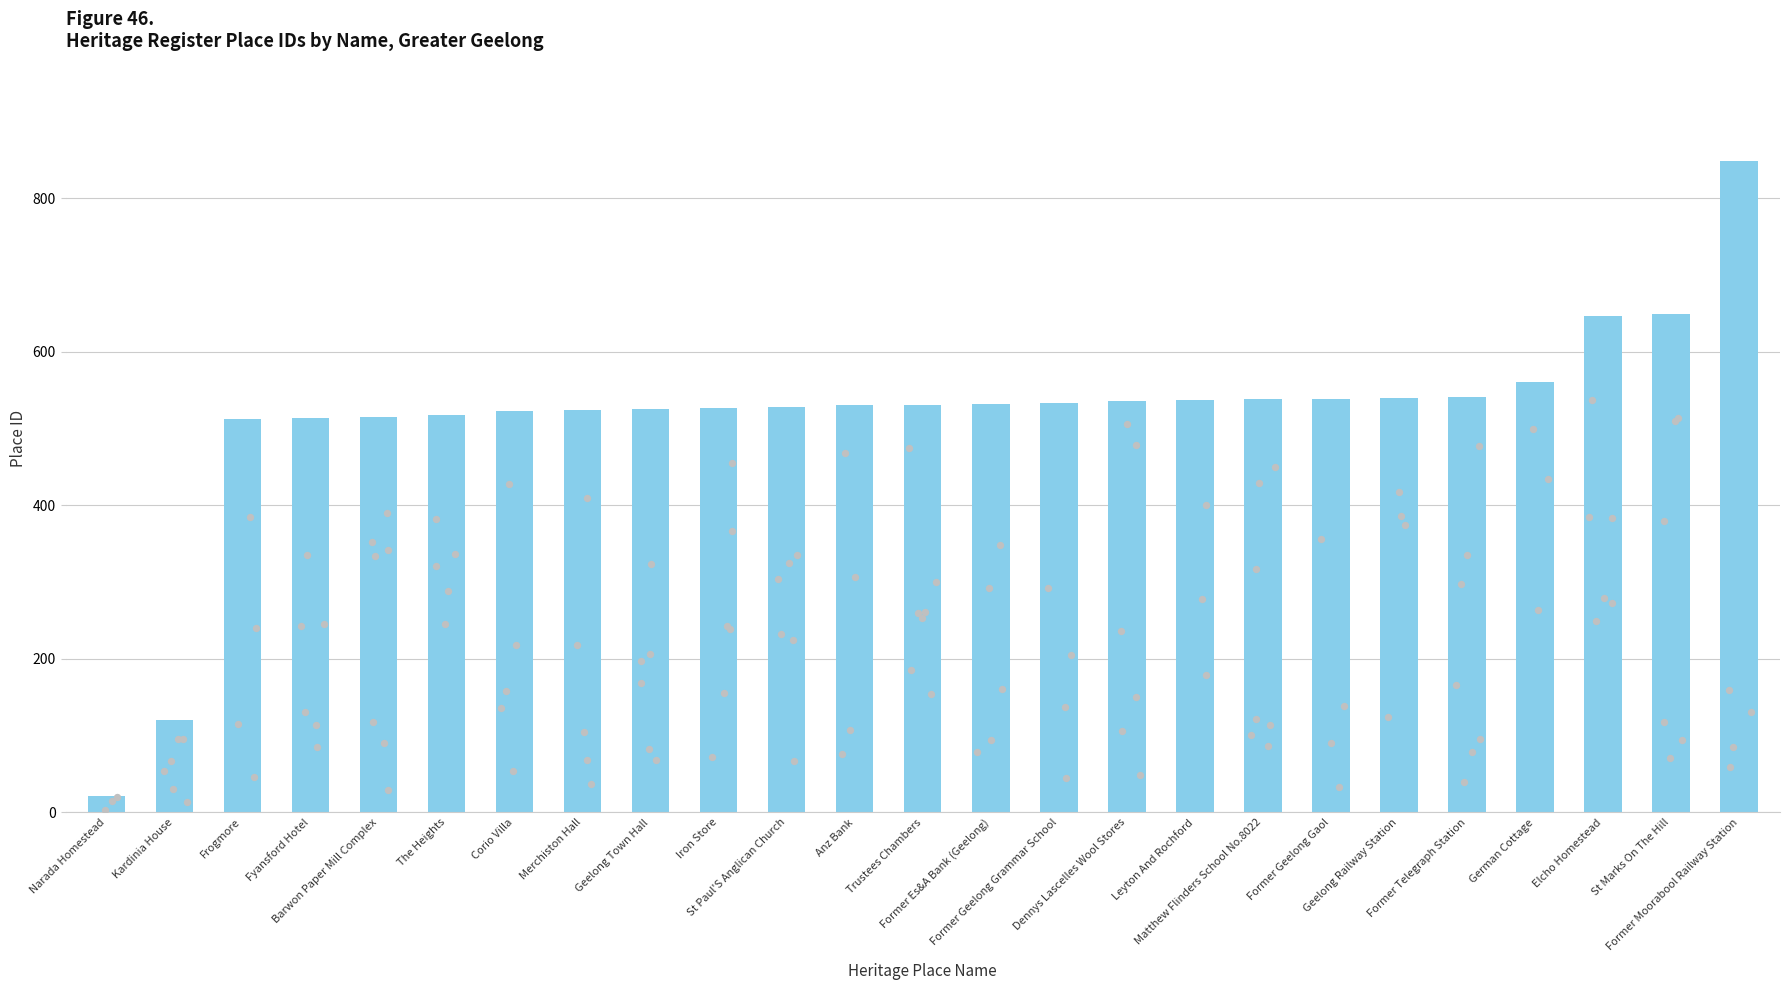

Between The Heights and Kardinia House, which is larger?

The Heights